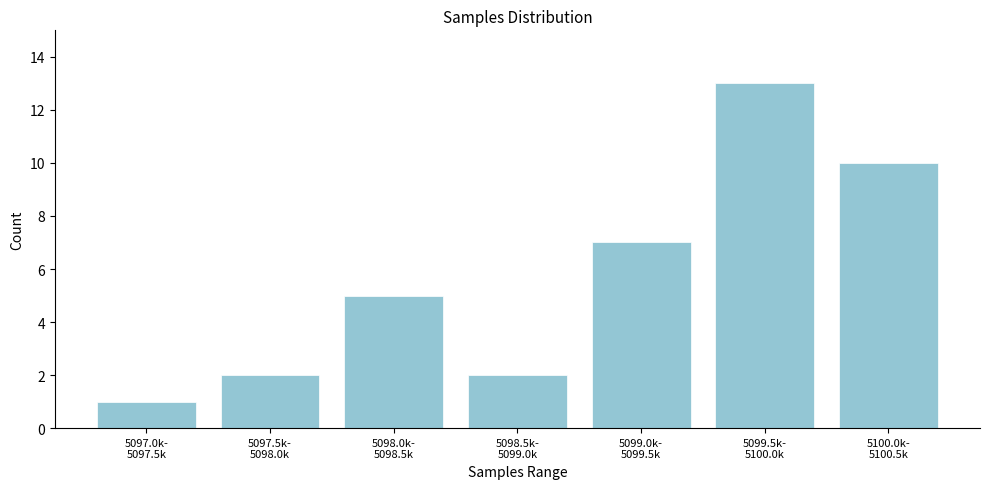

Reading right to left, list all the values displayed in this chart.

10	13	7	2	5	2	1